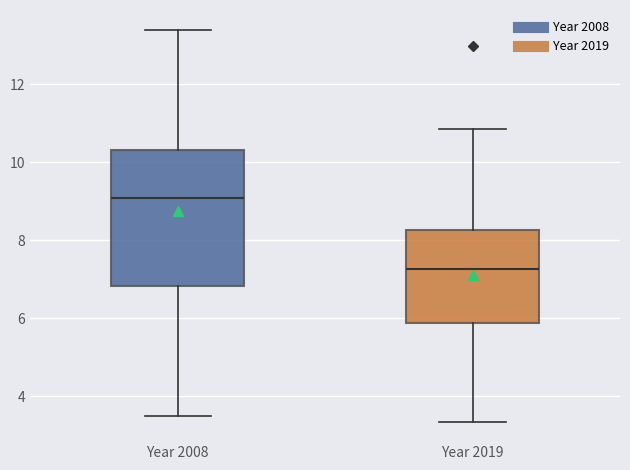

Reading left to right, read every box against the y-axis: the position of its median line, the range the box covers, and the ends of its whiskers. The values are not printed on the chart, so give them approximately, as read against the axis.

Year 2008: median 9.0, box 6.8 to 10.4, whiskers 3.4 to 13.4
Year 2019: median 7.2, box 5.8 to 8.2, whiskers 3.4 to 10.8